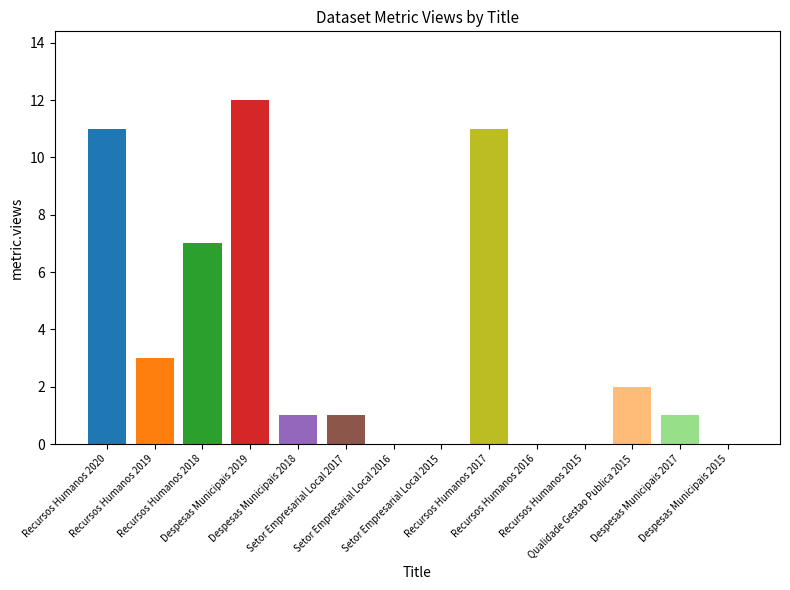

What is the maximum value shown in the chart?

12